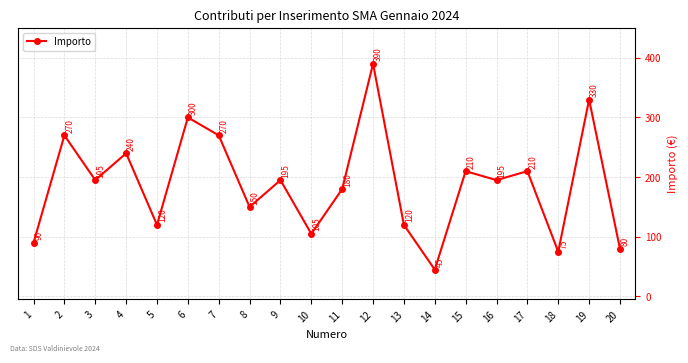

Reading right to left, extract all data points from this chart.

20=80	19=330	18=75	17=210	16=195	15=210	14=45	13=120	12=390	11=180	10=105	9=195	8=150	7=270	6=300	5=120	4=240	3=195	2=270	1=90